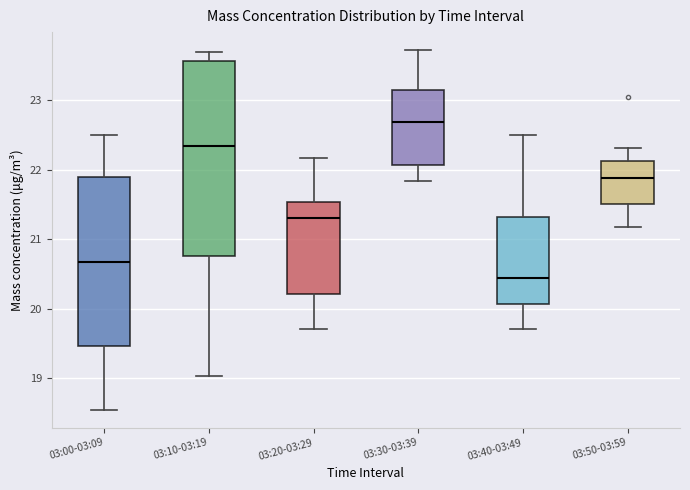

Where is the lower edge of the box for 03:20-03:29 on the y-axis? The values are not printed on the chart, so give them approximately, as read against the axis.

20.2